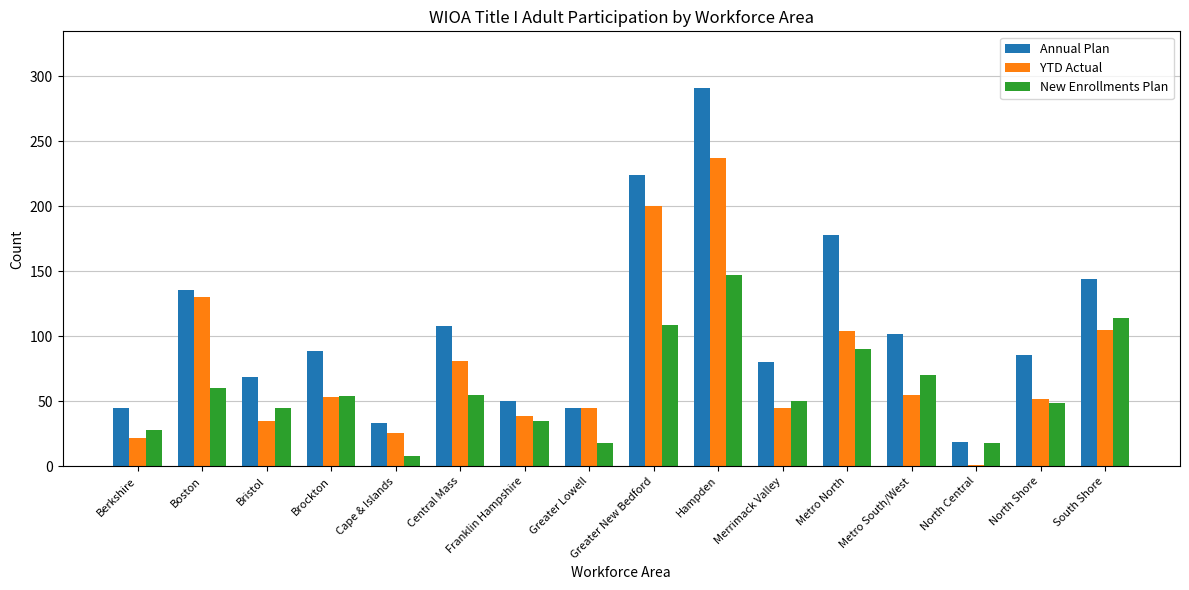

At which category is the sum across all series the highest?

Hampden